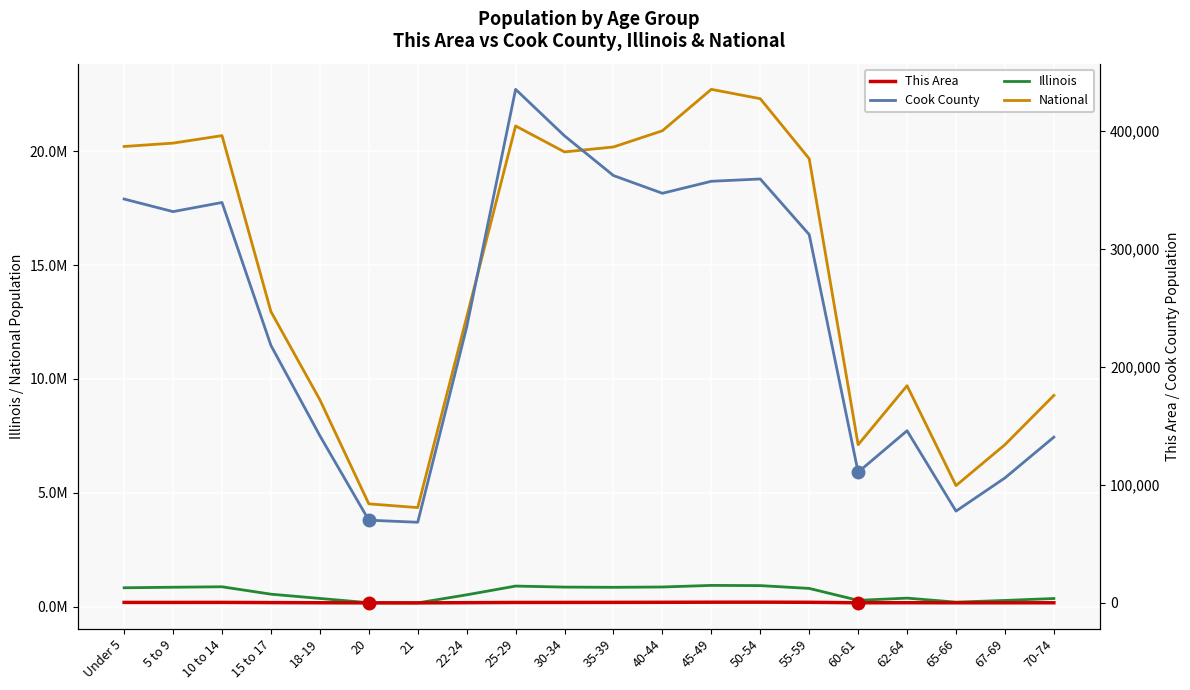

True or false: This Area has a value of 263 at 60-61.

False